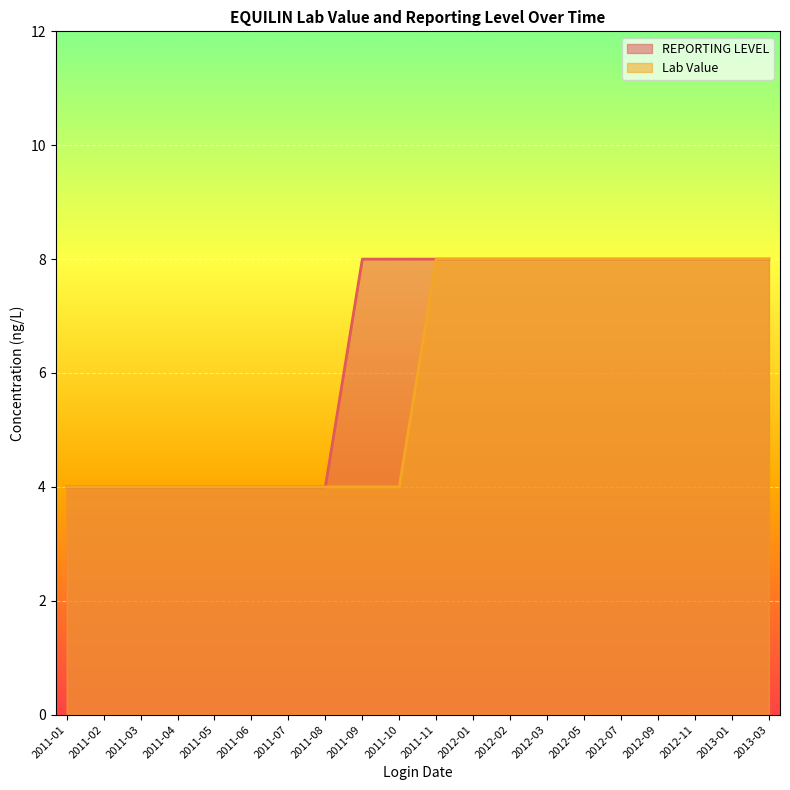

Does the chart display data point markers on the line(s)?

No